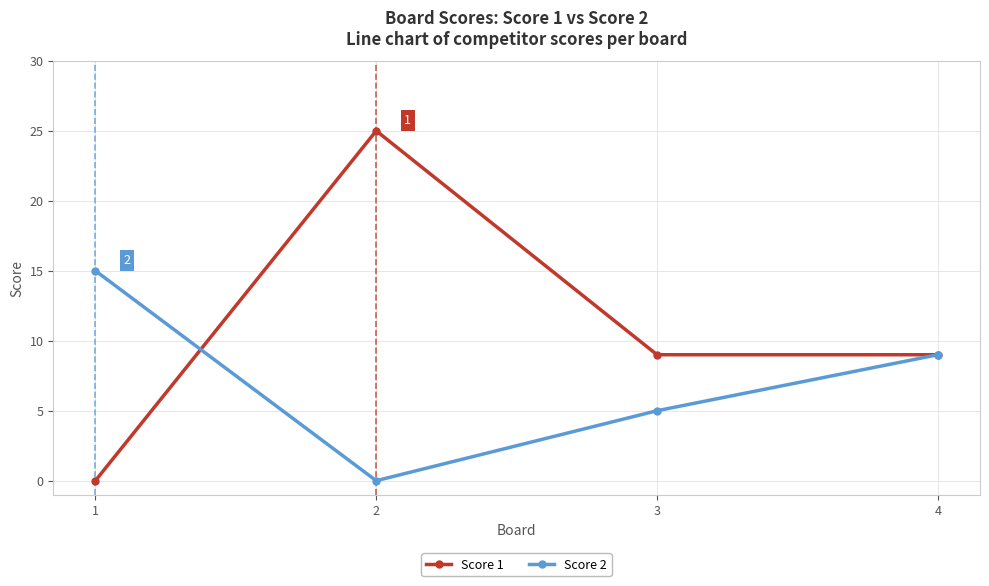

Is it true that Score 1 equals -14 at 1?

False